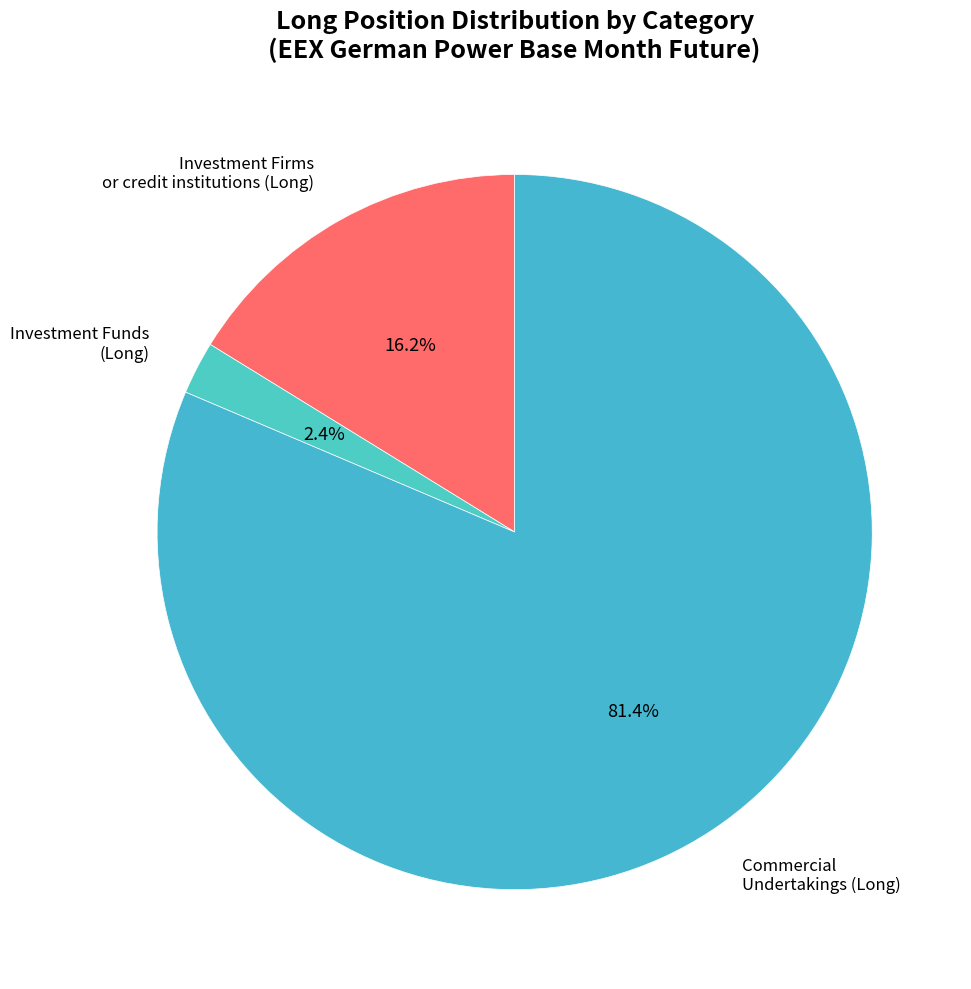

How many segments does this pie chart have?

3